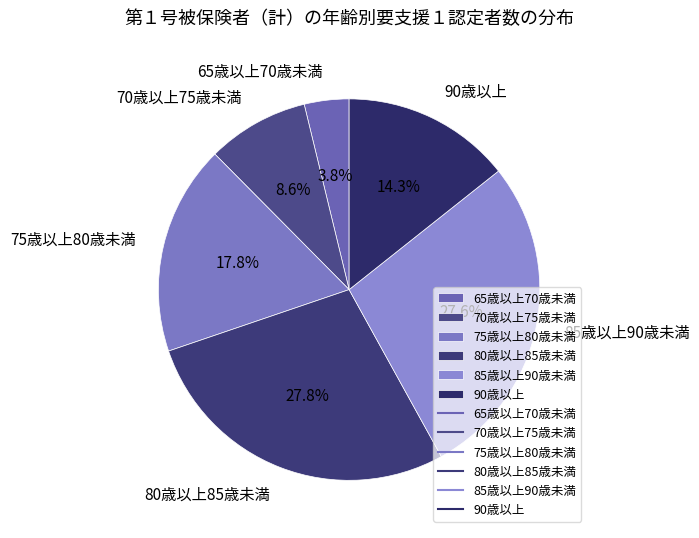

Do 85歳以上90歳未満 and 80歳以上85歳未満 together represent more than half of the pie?

Yes